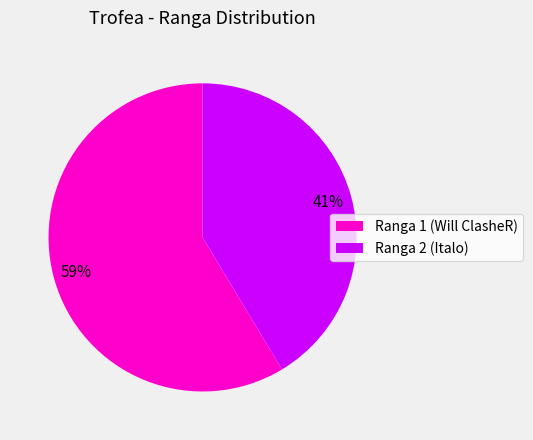

Rank the categories by value from lowest to highest.

Ranga 2 (Italo), Ranga 1 (Will ClasheR)